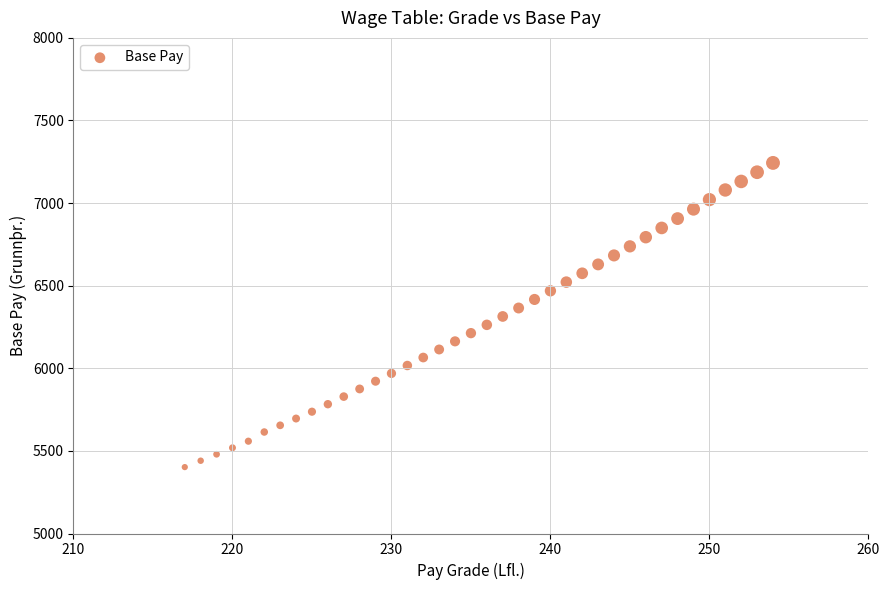

What is the range of Y values (max minus min)?

1841.3